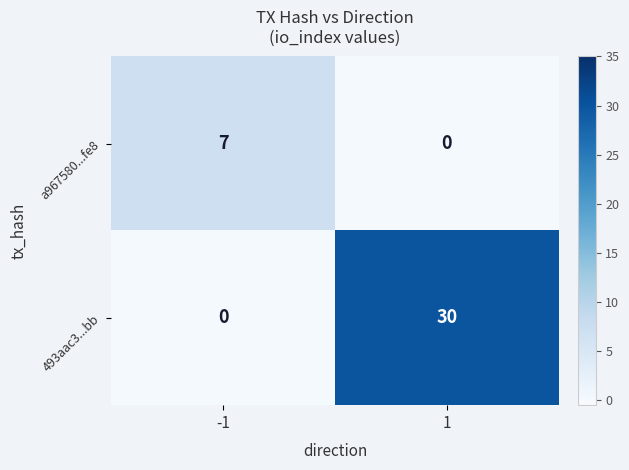

Count the number of categories in the chart.

2